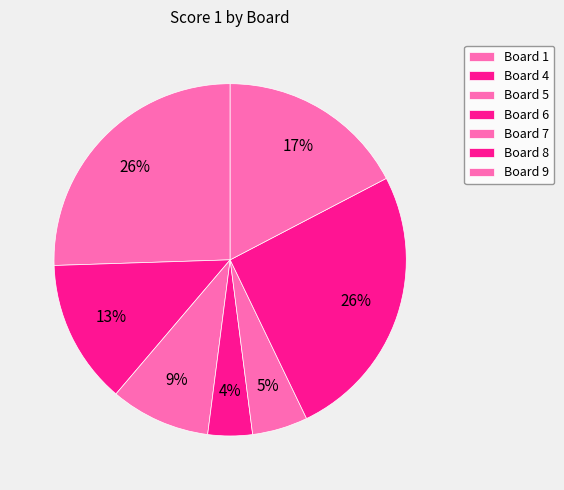

How many segments does this pie chart have?

7